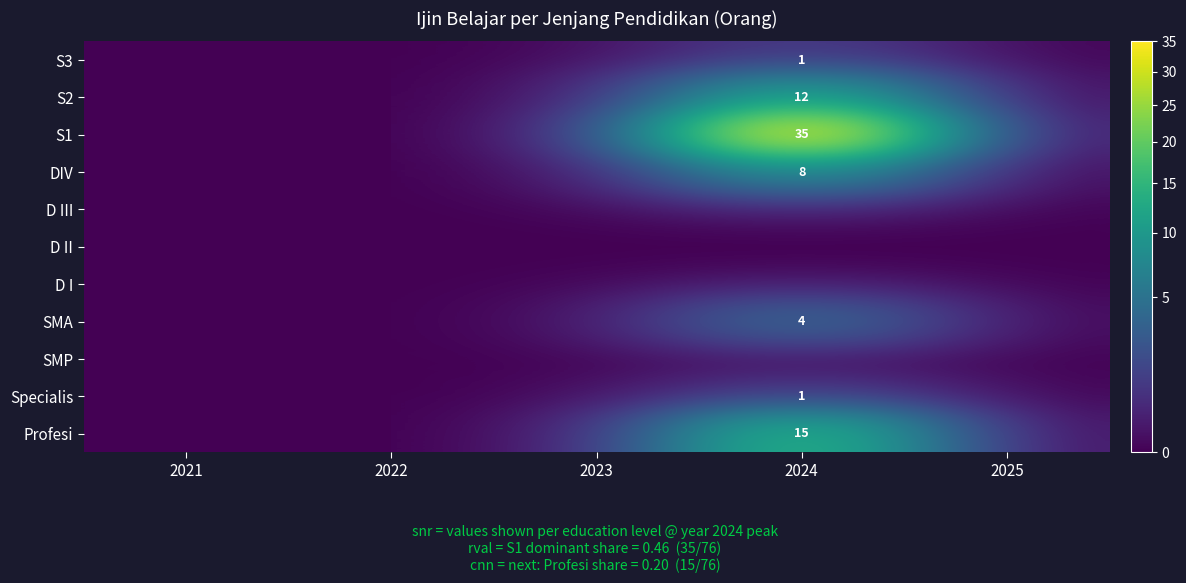

Between 2025 and 2021, which is larger?

2025